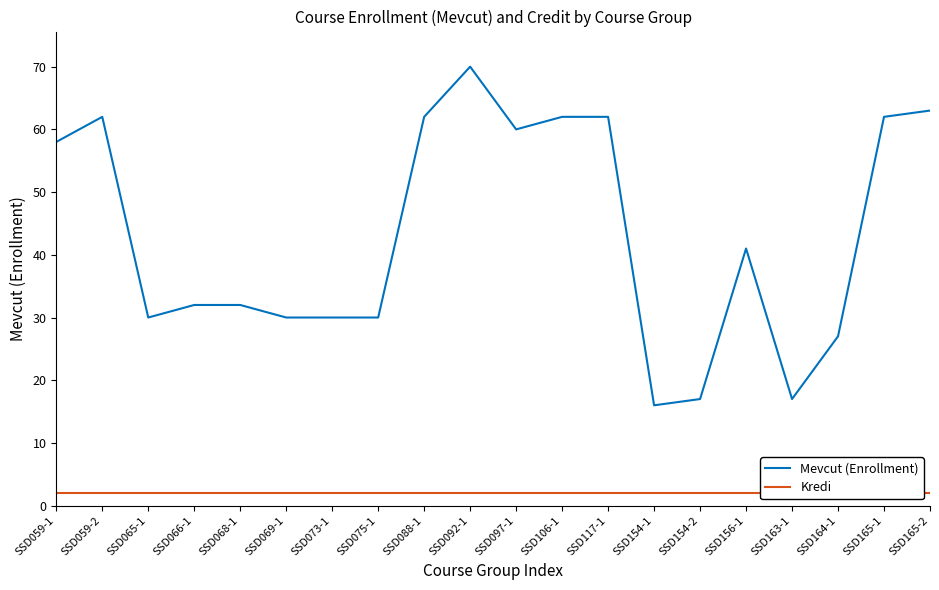

What is the difference between the maximum and minimum values in the Mevcut (Enrollment) series?

54